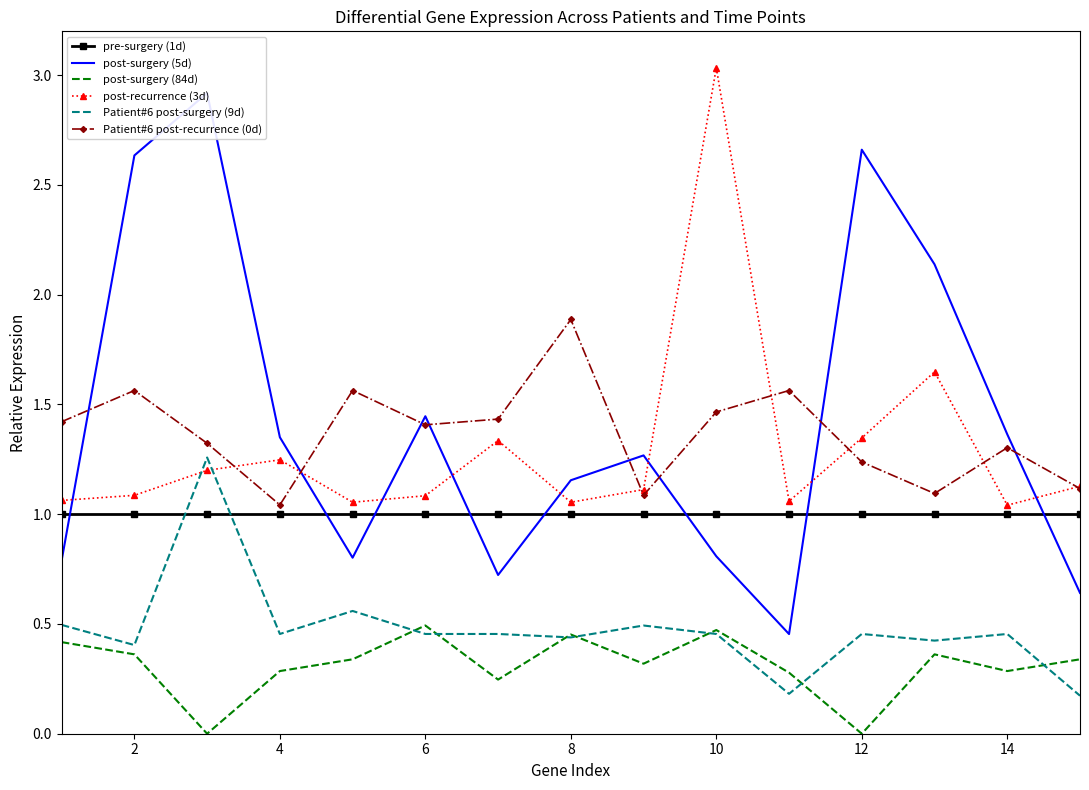

What is the value of the pre-surgery (1d) point at the 1st from the left?

1.0